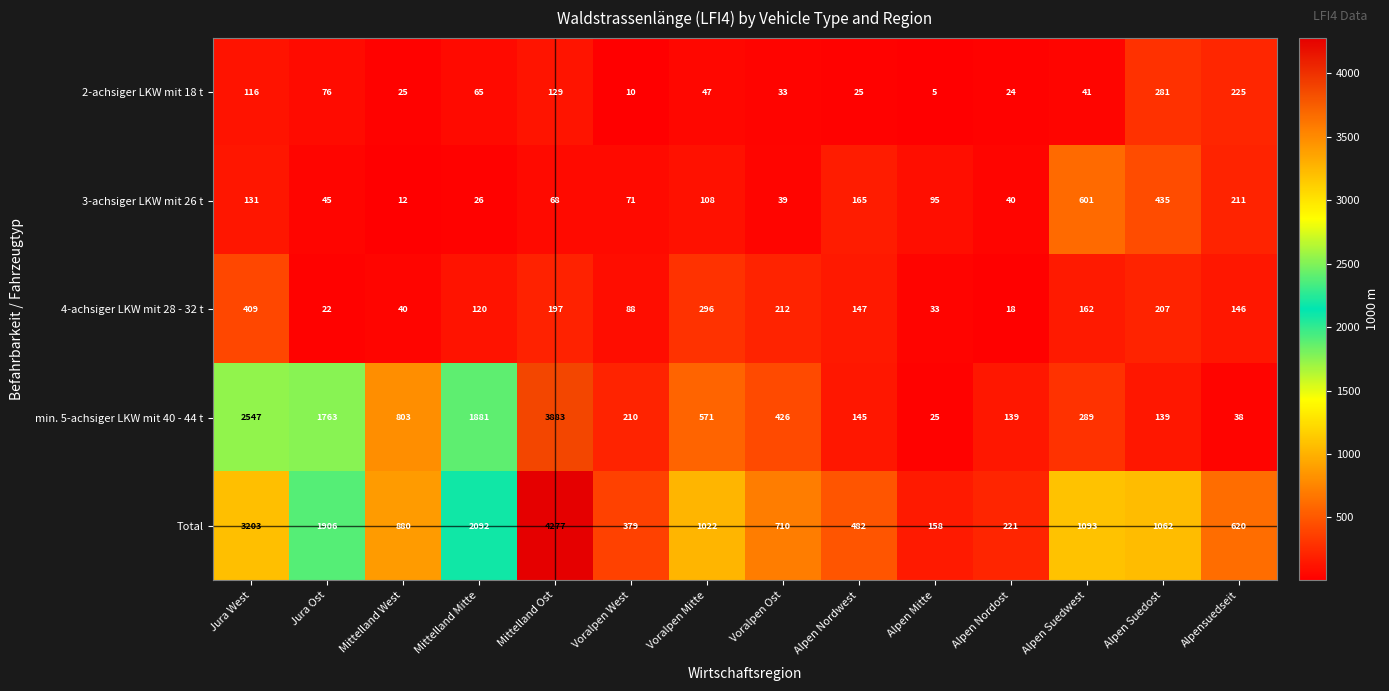

Which series has the widest spread of values?

Total